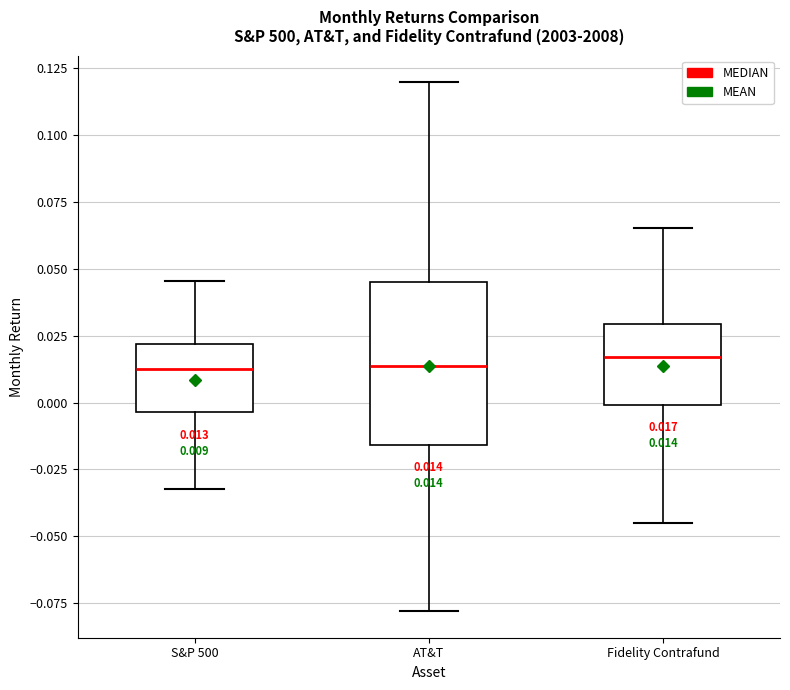

Which box is the tallest, from its lower edge to its upper edge?

AT&T